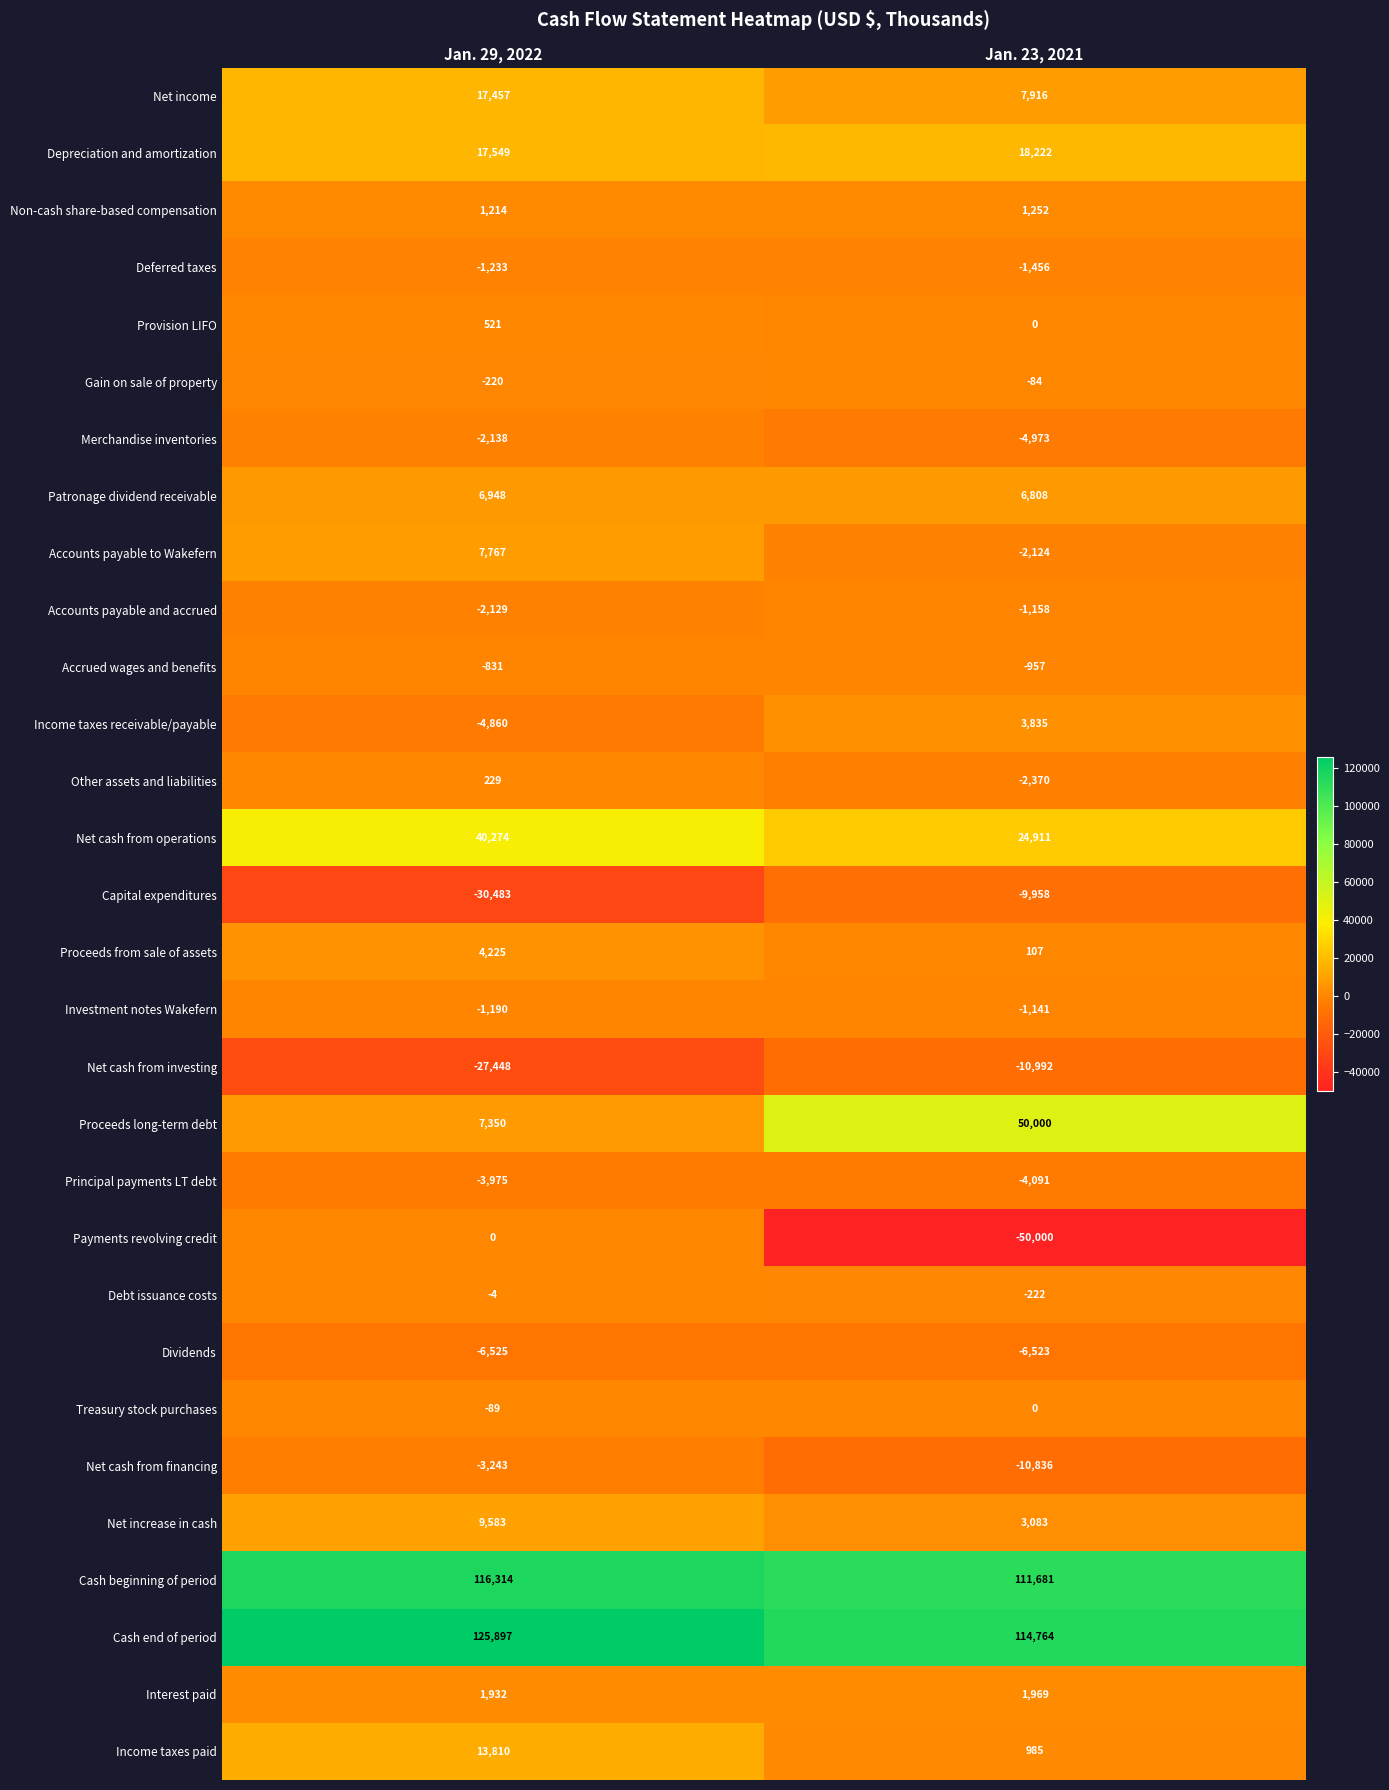

What is the average value of the Income taxes paid series?

7398